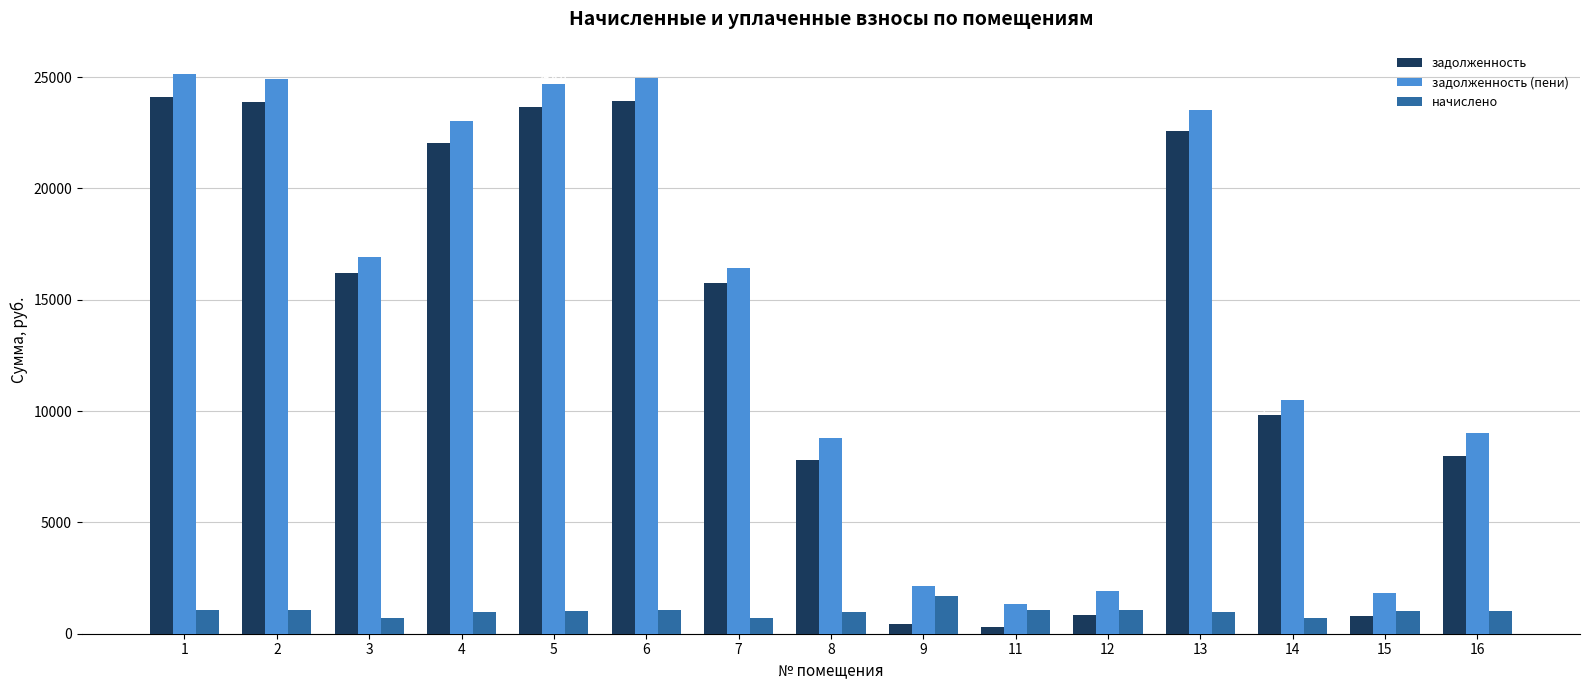

What is the total value across all series at 6?

49955.0